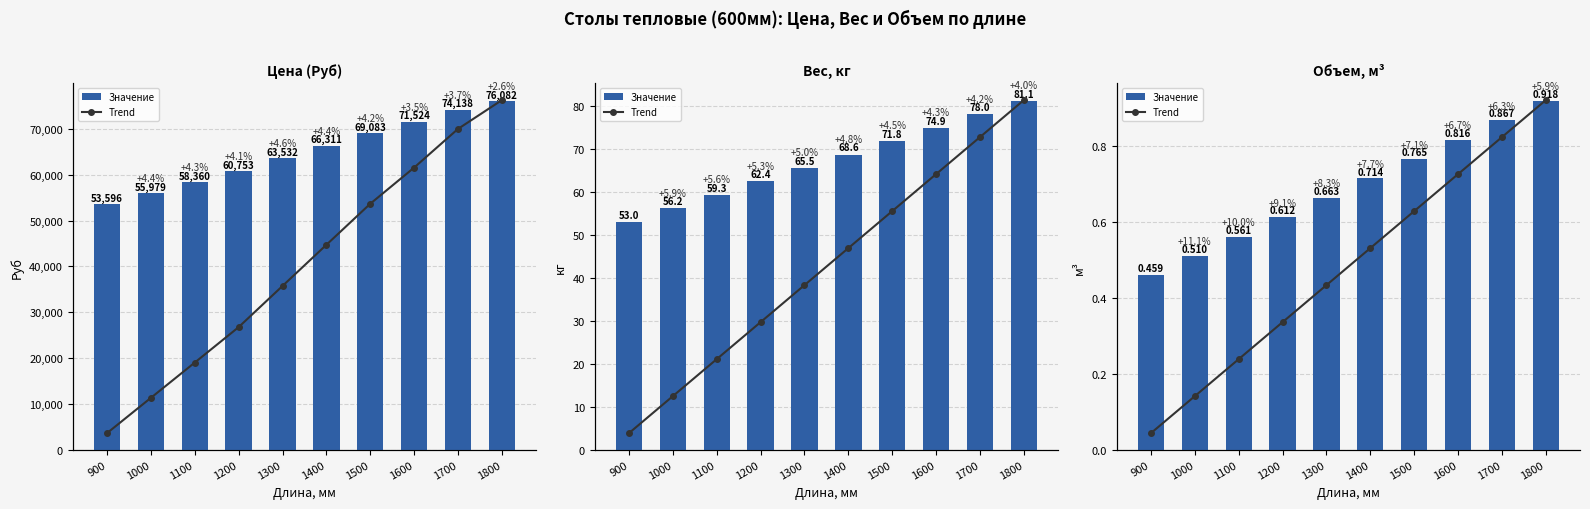

Which category has the lowest value in the Объем, м3 series?

900